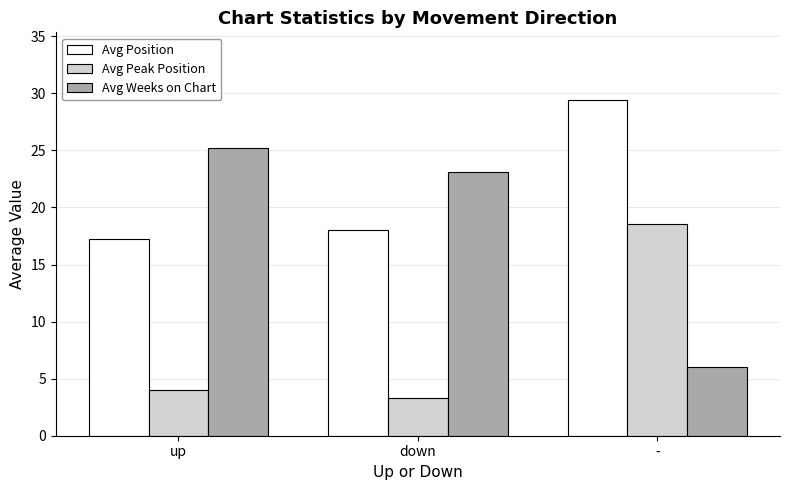

Which category has the lowest value across all series?

down